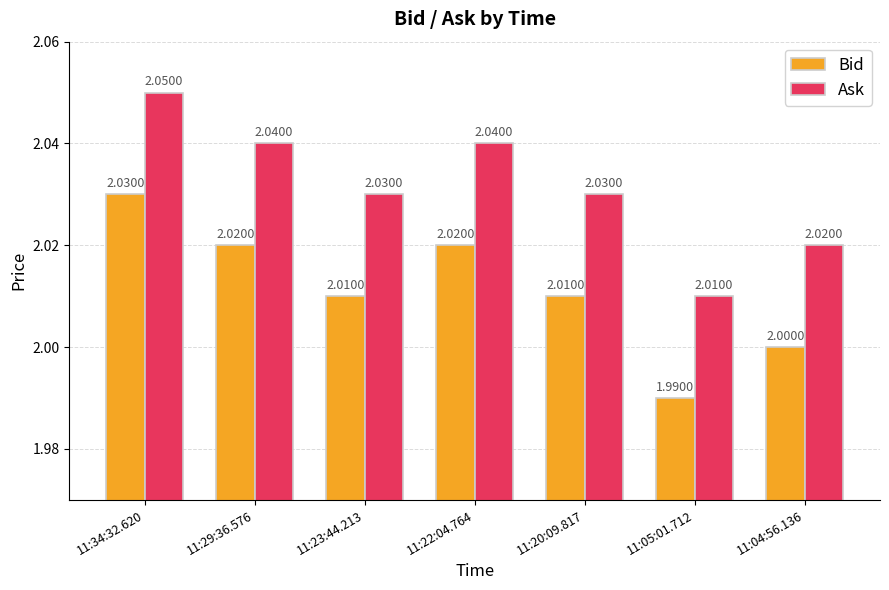

Is the value of Ask at 11:04:56.136 greater than the value of Bid at 11:23:44.213?

Yes